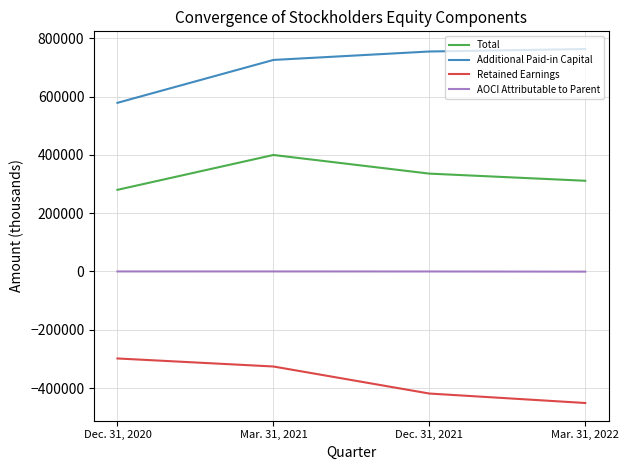

Which series has the widest spread of values?

Additional Paid-in Capital